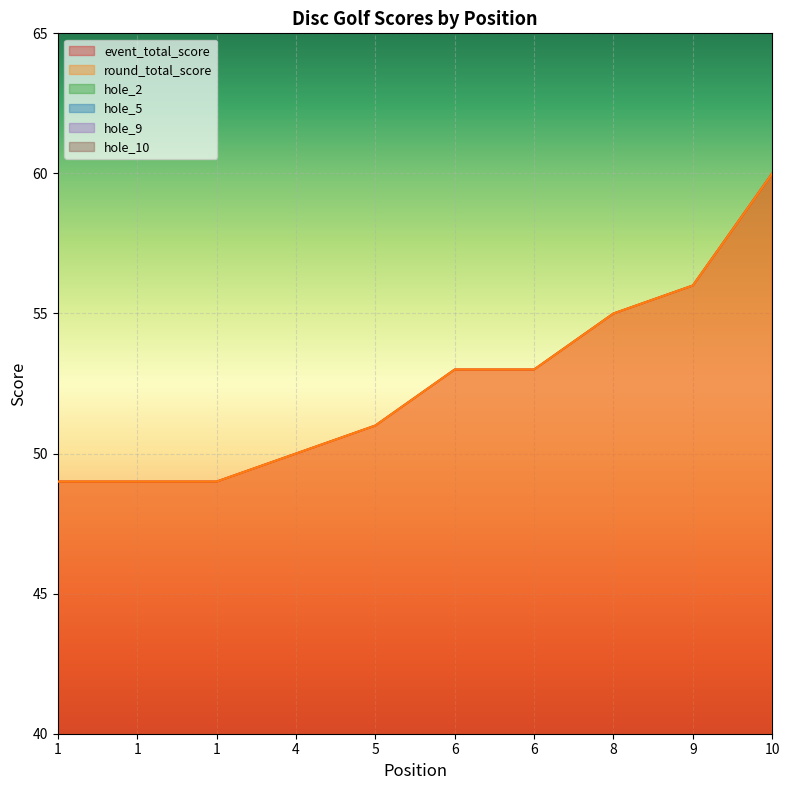

At which label does hole_5 first exceed 3?

8